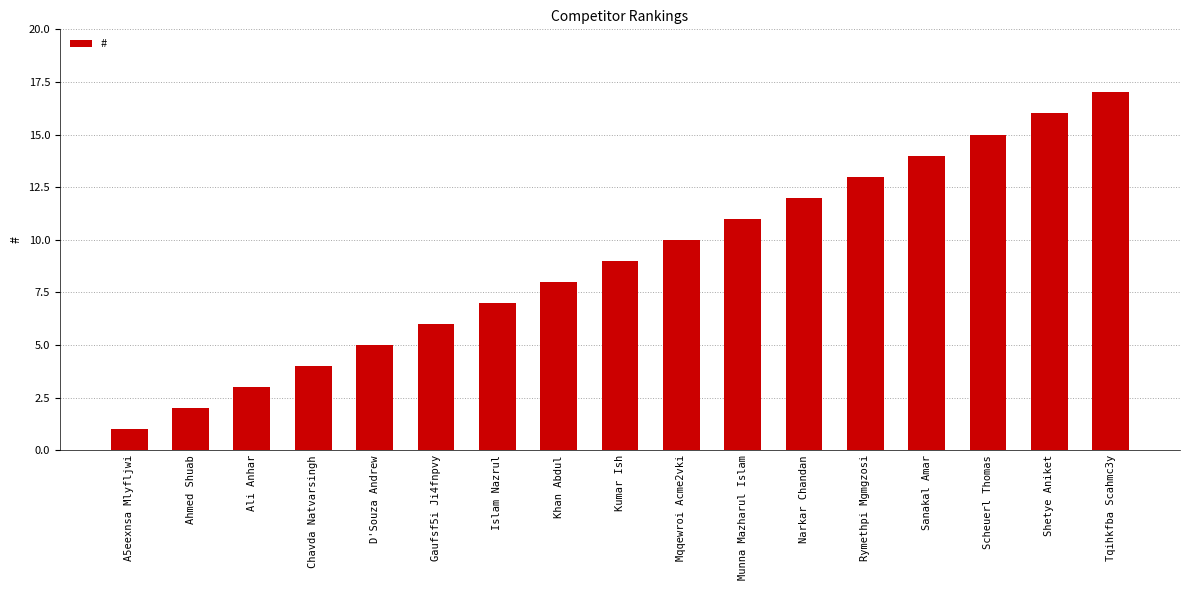

What is the value of the 5th bar from the left?

5